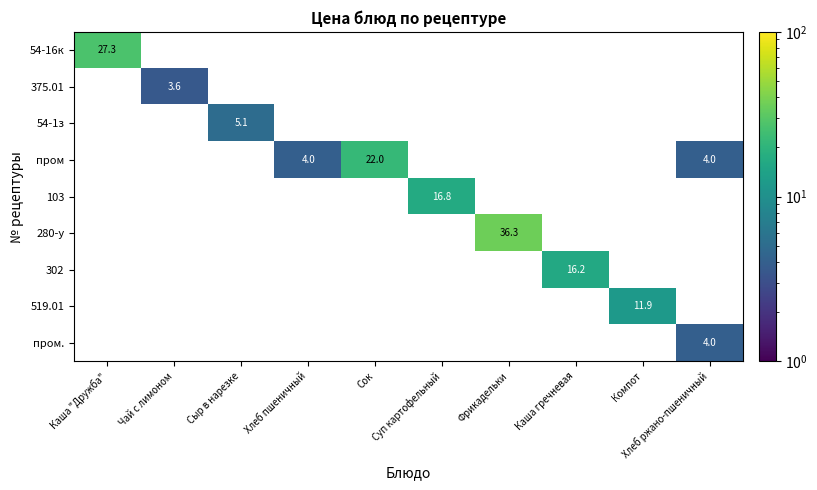

Between Хлеб ржано-пшеничный and Сок, which is larger?

Сок